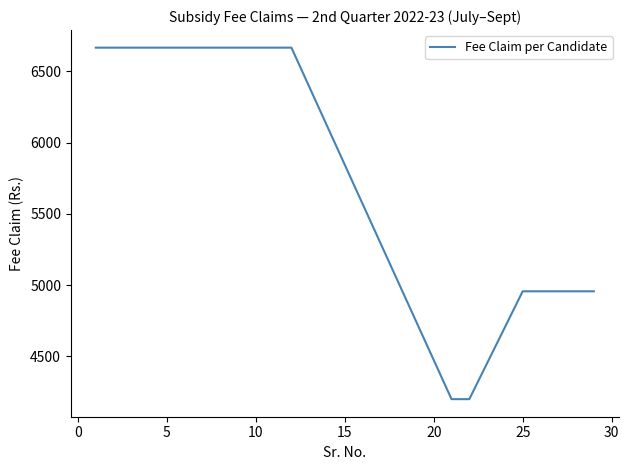

How many values exceed 6666?

12